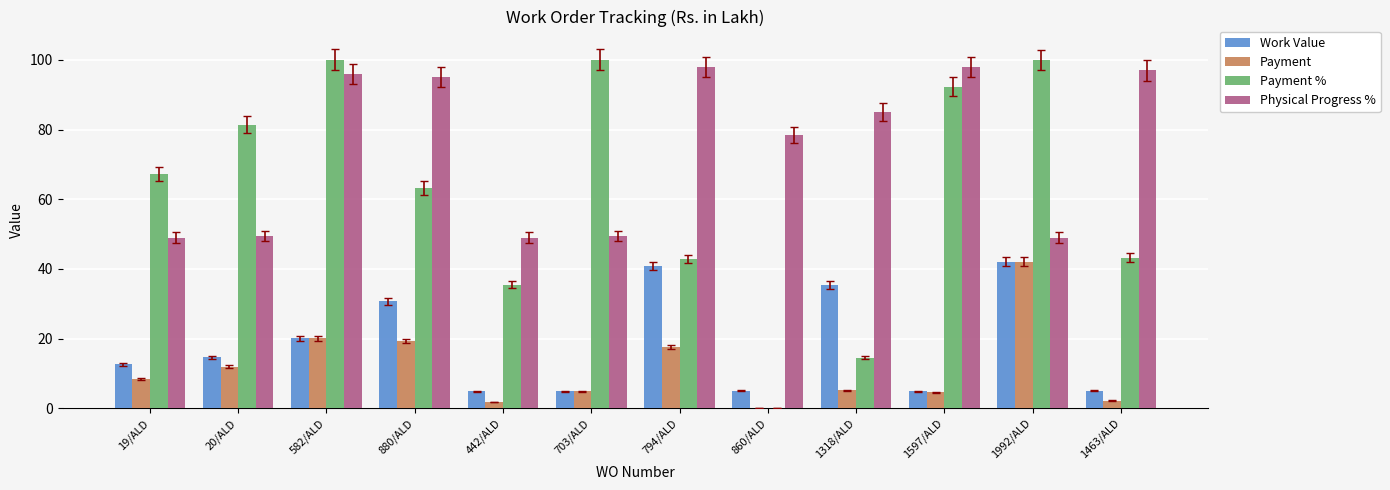

Where is Work Value nearest to the value 23?

582/ALD